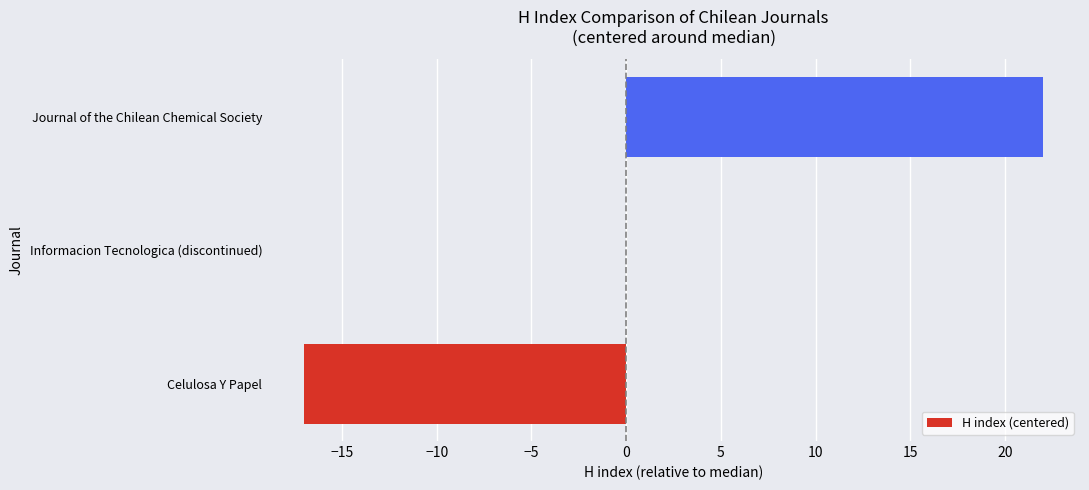

What is the greatest value displayed?

22